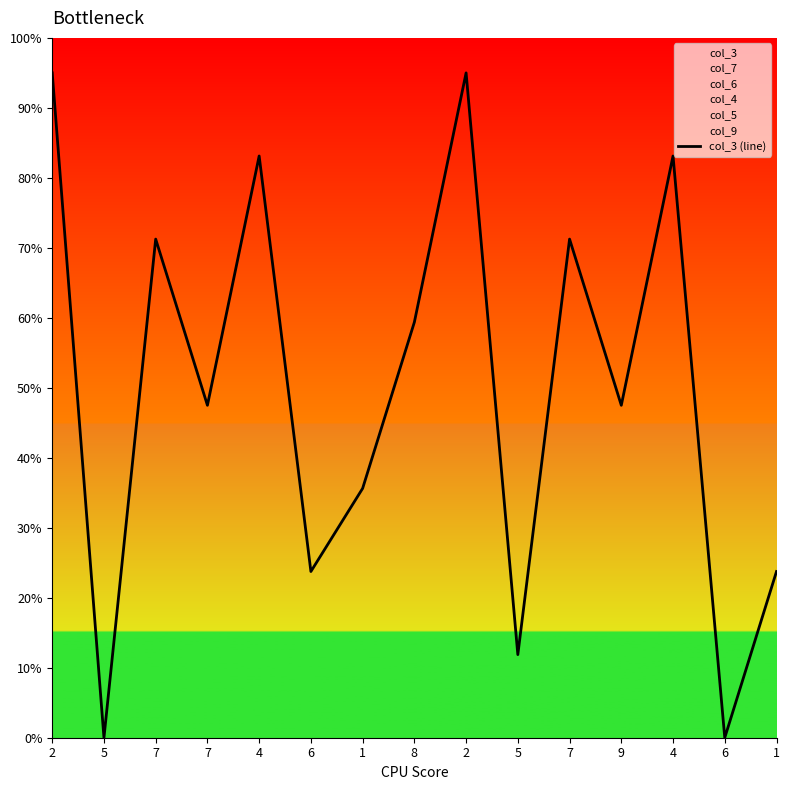

What is the sum of all values?

74.8